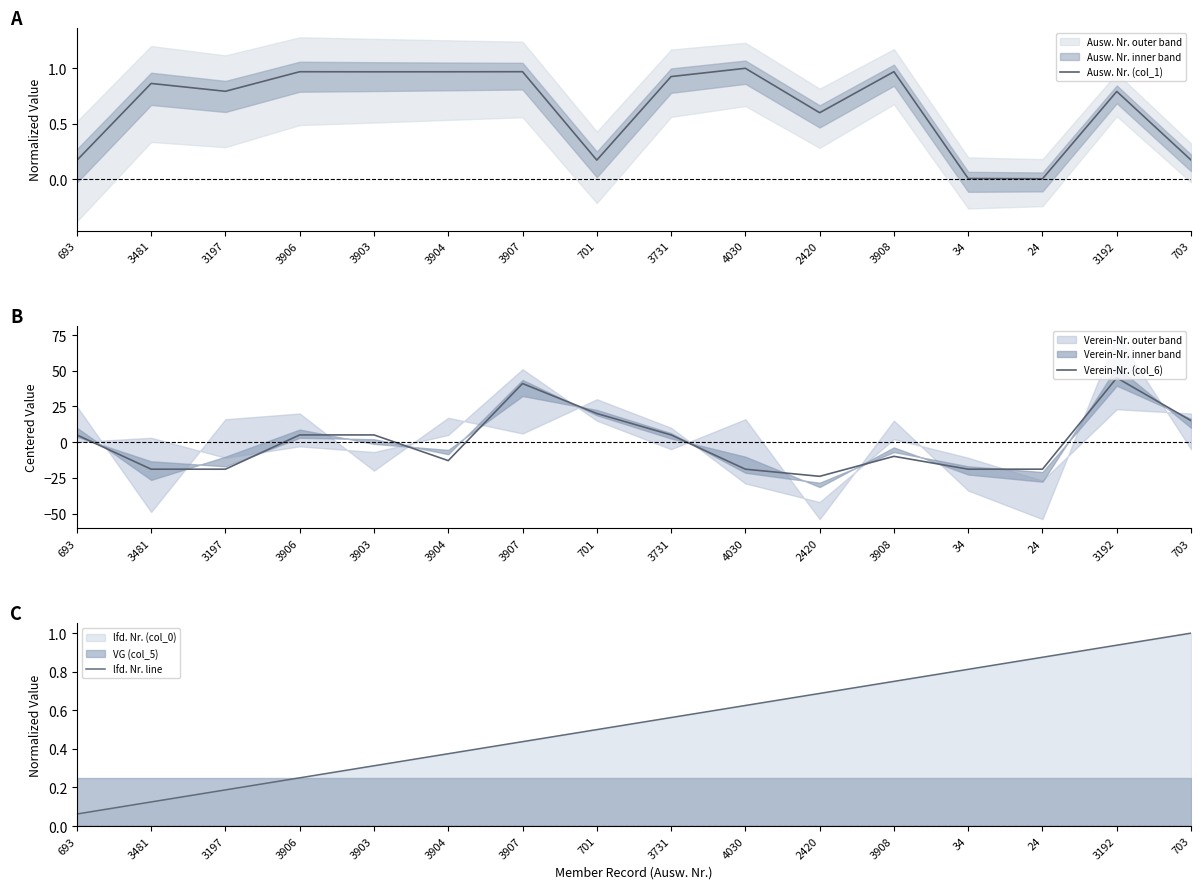

Which series changed the most between 3731 and 3192?

Verein-Nr. (col_6)